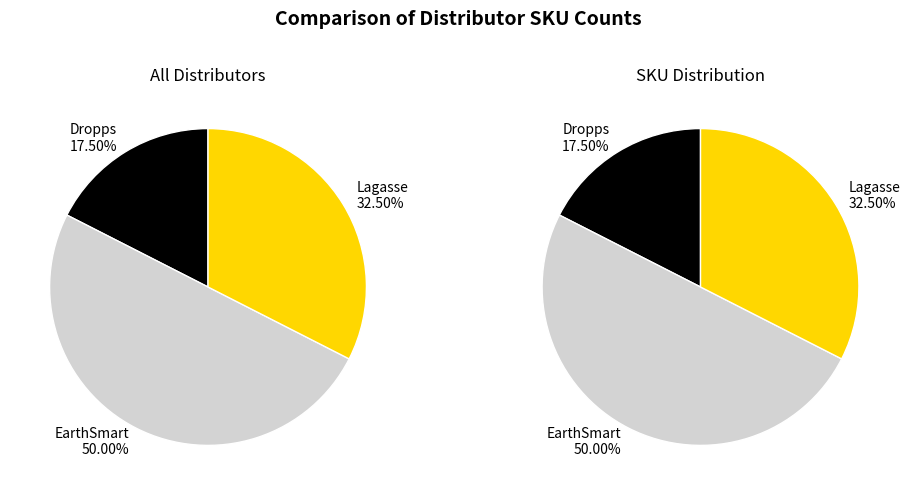

What portion of the pie excludes Lagasse?

67.5%